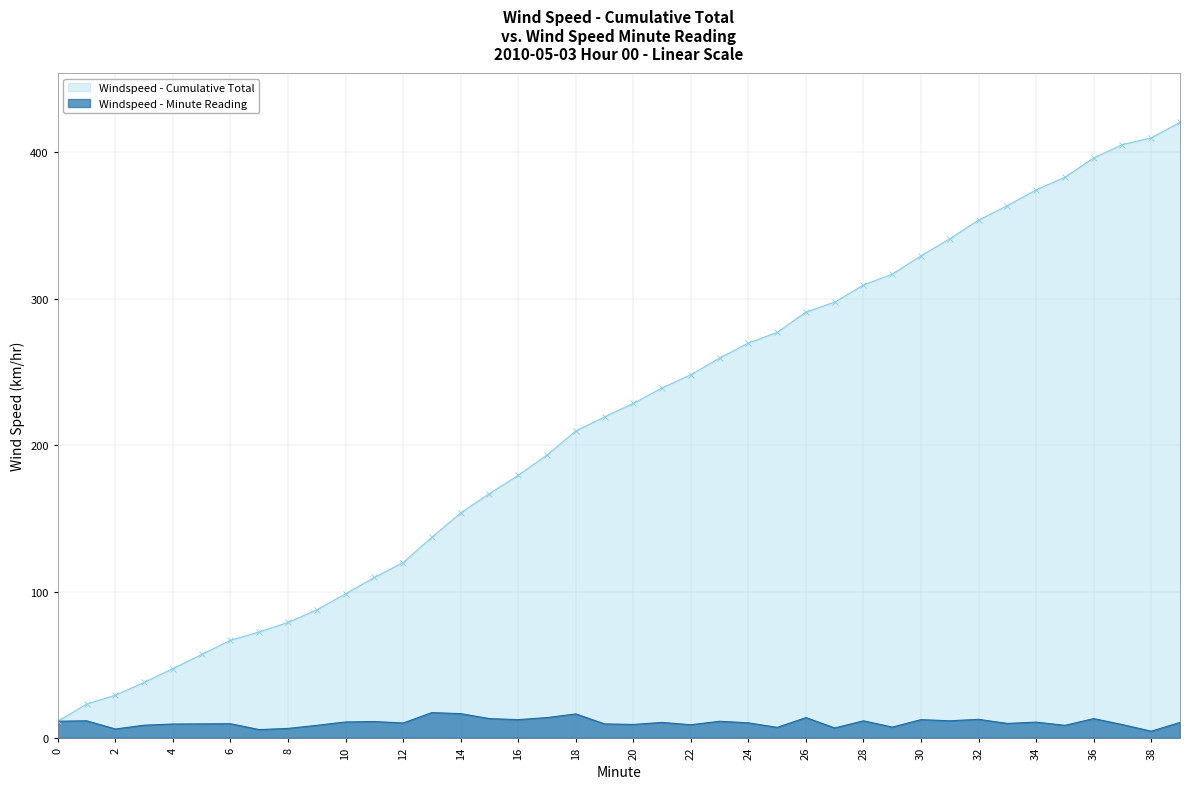

At how many categories does at least one series exceed 173?

24